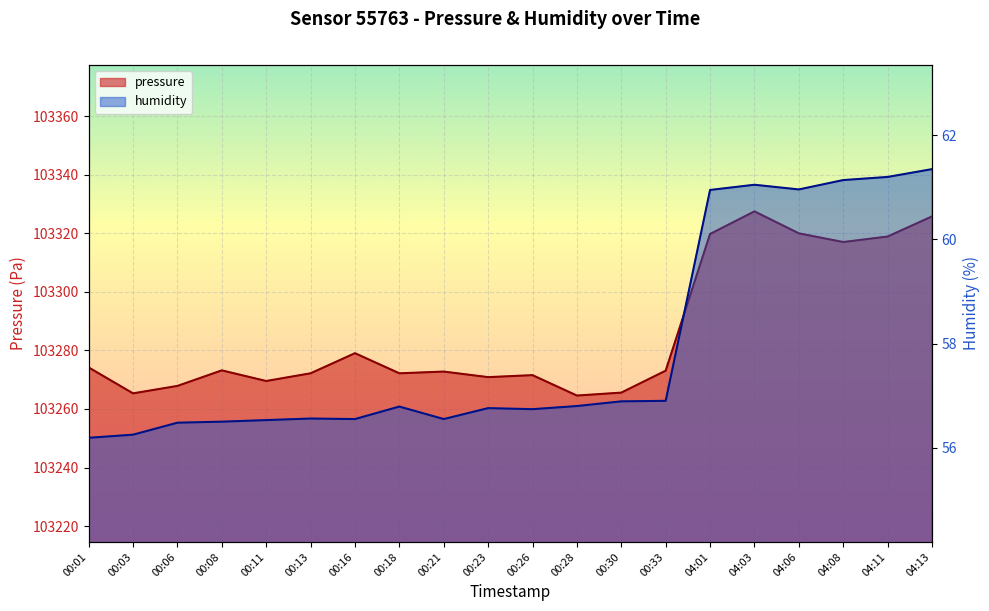

True or false: pressure and humidity intersect in this chart.

False